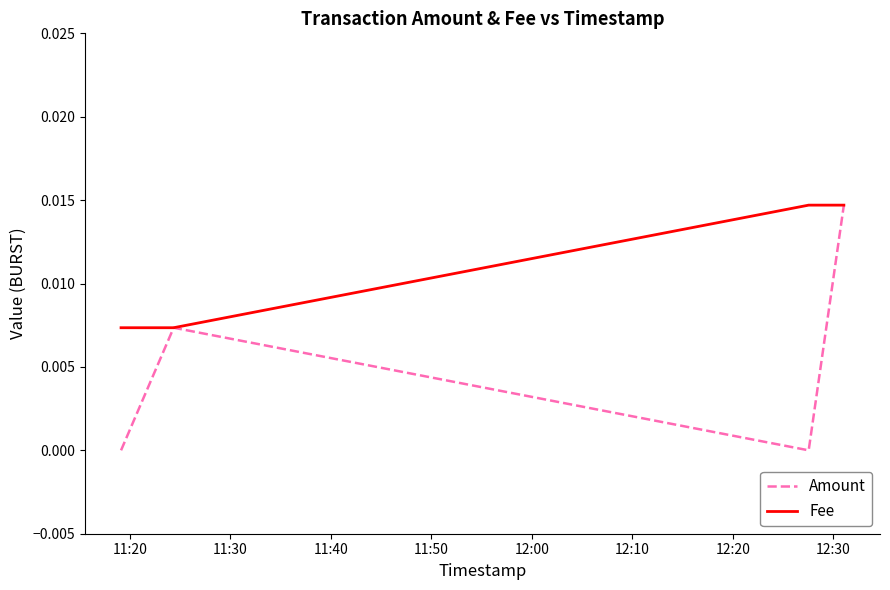

How many distinct data groups are displayed?

2